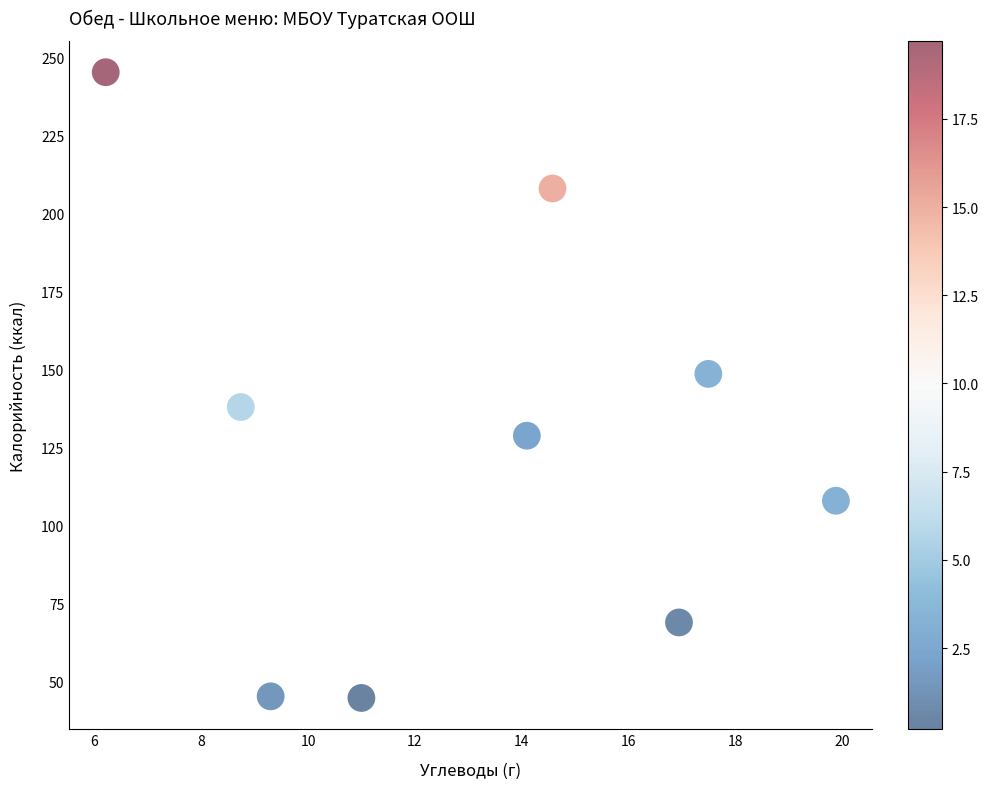

What Y value in the scatter plot is closest to 145?

148.7